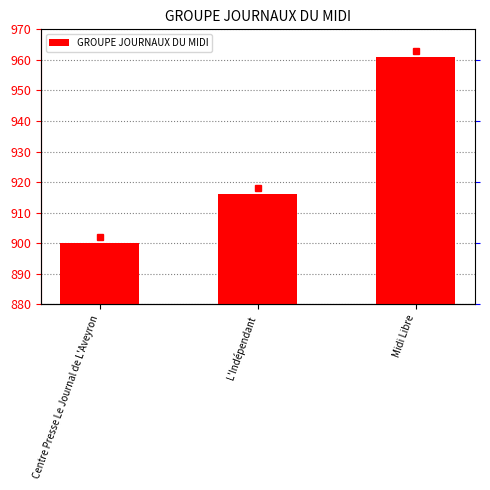

Reading left to right, extract all data points from this chart.

900	916	961